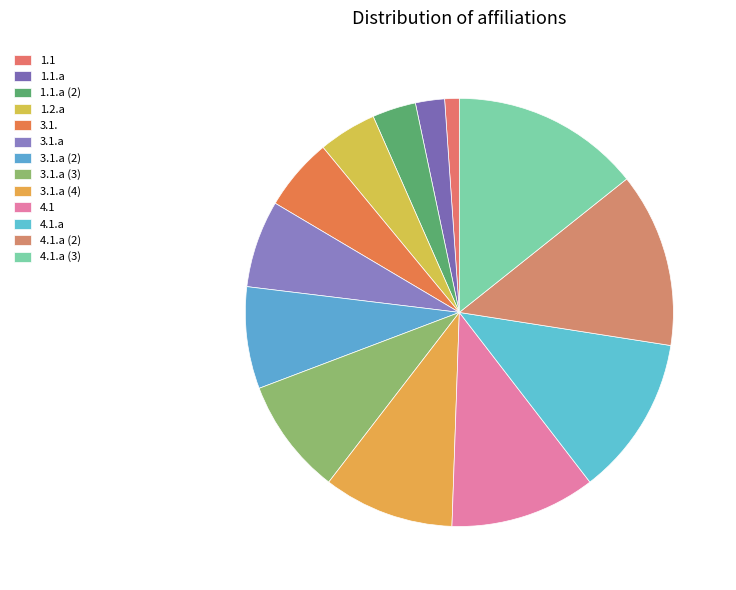

What is the change in value from 1.1.a to 4.1.a?

+9